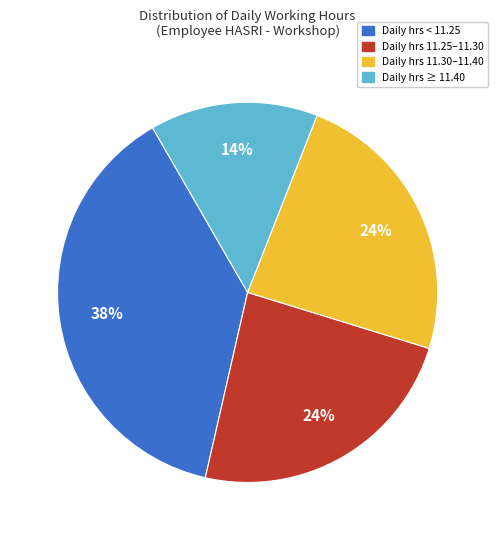

Does any single category account for the majority?

No